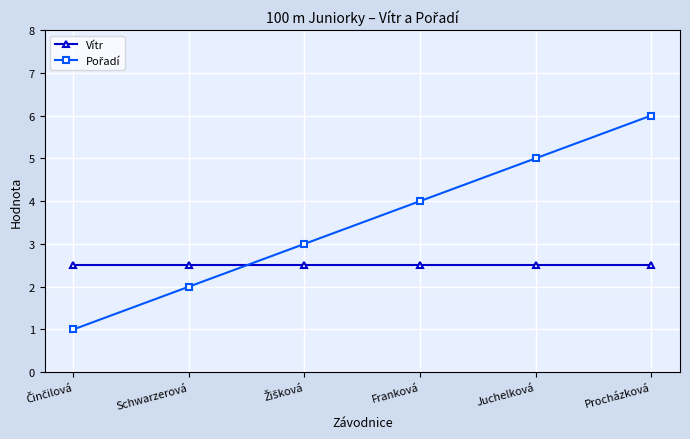

True or false: Vítr has more than 2 points higher than both neighbors.

False